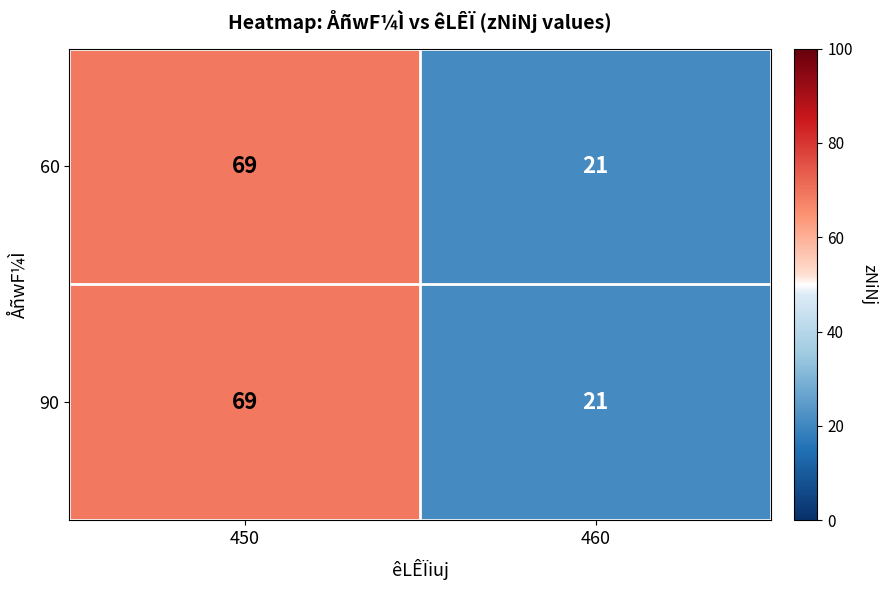

Read the 60 value at 450, to the nearest 10.

70